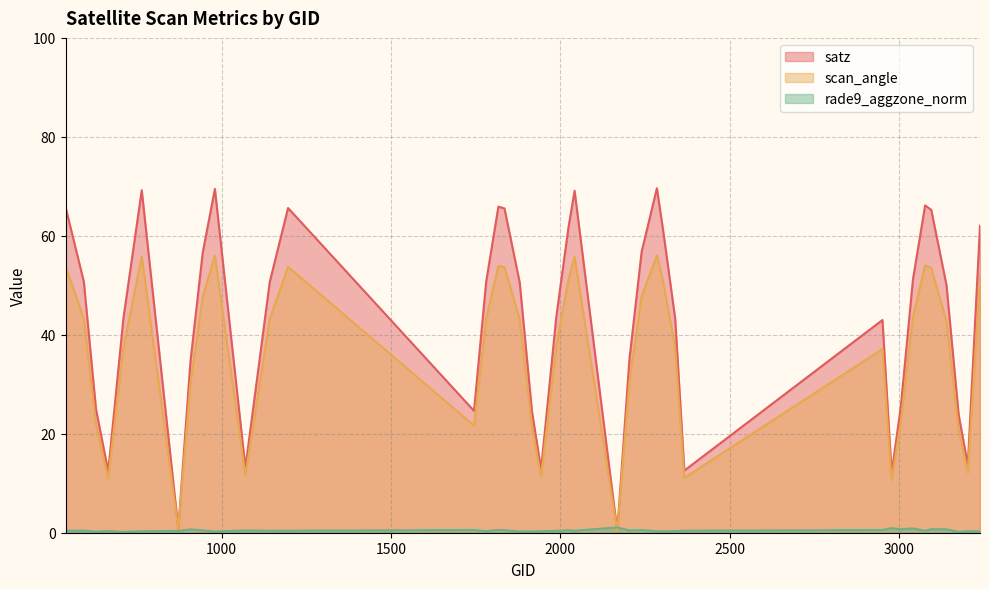

The satz series shows 70.7 at 1142. True or false?

False